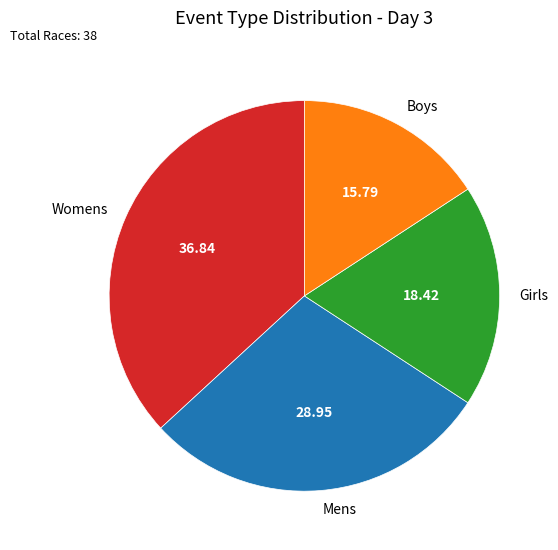

Approximately how many times larger is the value at Girls compared to Womens?

0.5